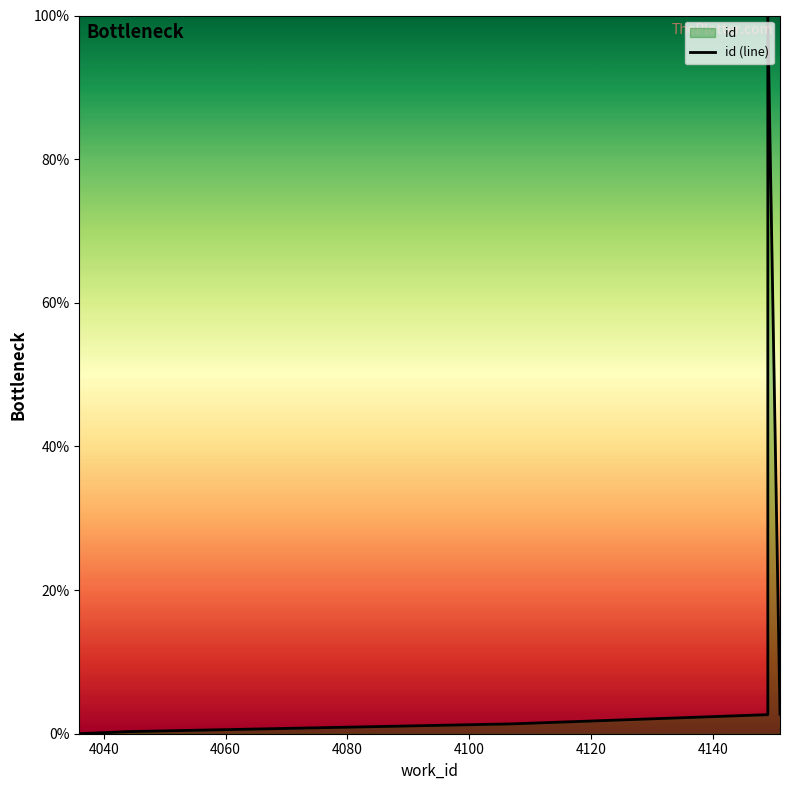

What is the difference between the maximum and minimum values?

100.0